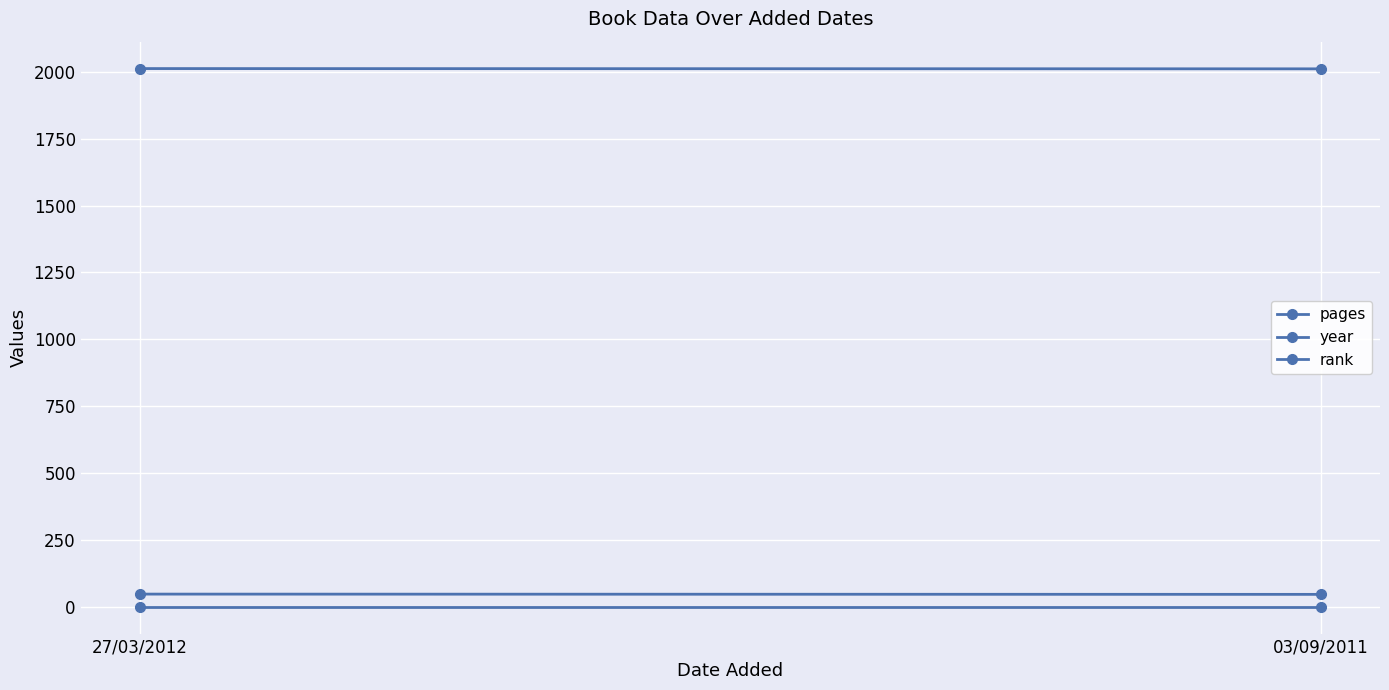

What is the label of the 1st point from the right?

03/09/2011